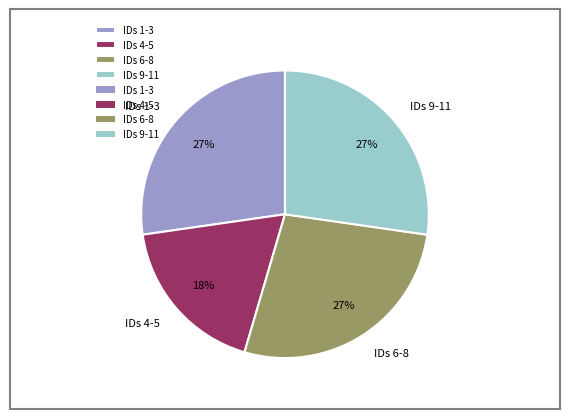

To the nearest percent, what is the difference between the largest and smallest slice percentages?

9%